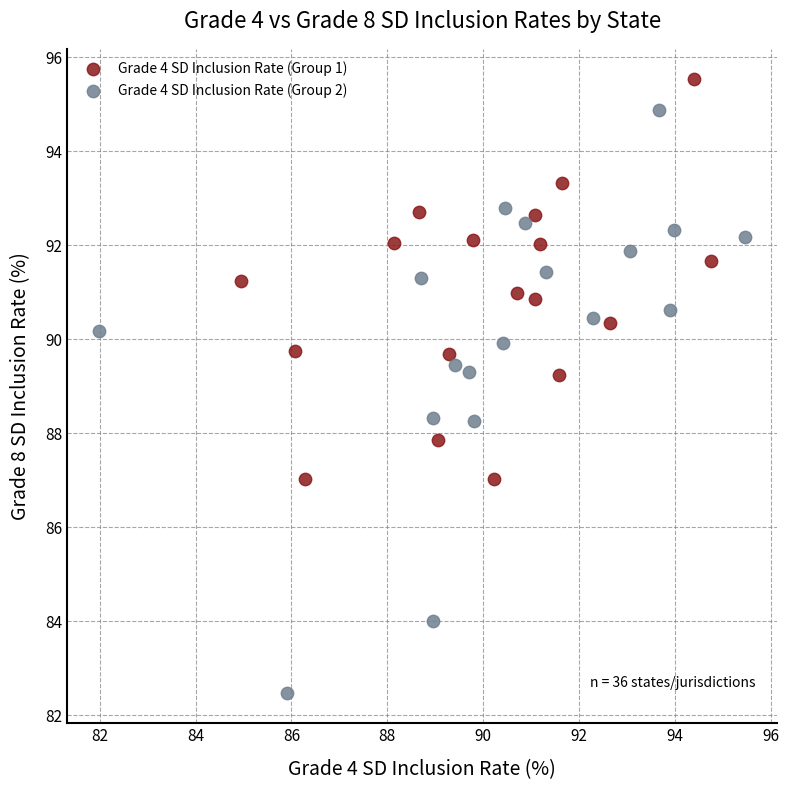

Which series has the largest Y range (max minus min)?

Grade 4 SD Inclusion Rate (Group 2)